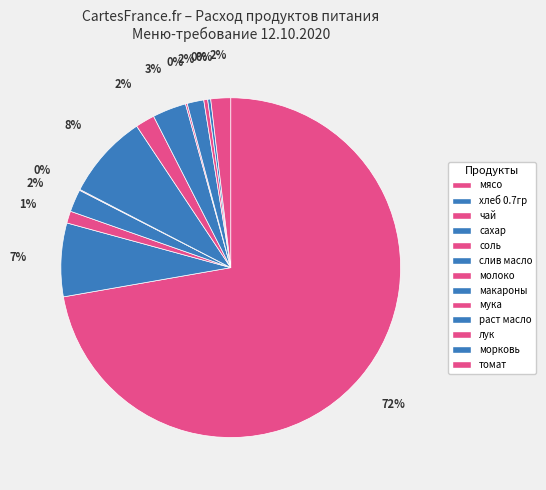

Count the number of slices in the pie.

13